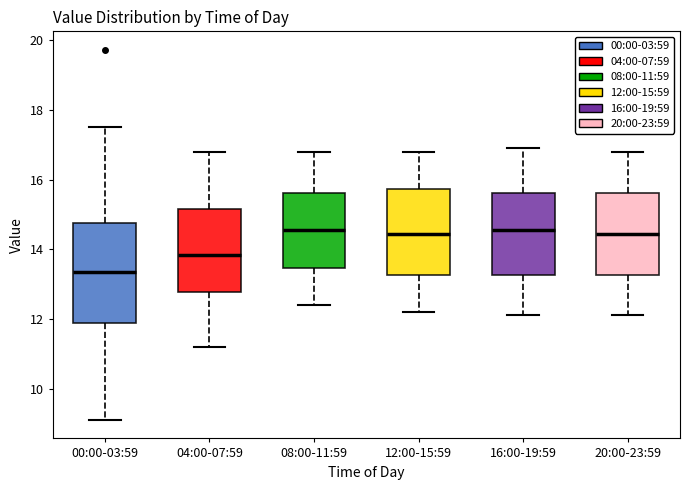

Which box has the lowest median line?

00:00-03:59